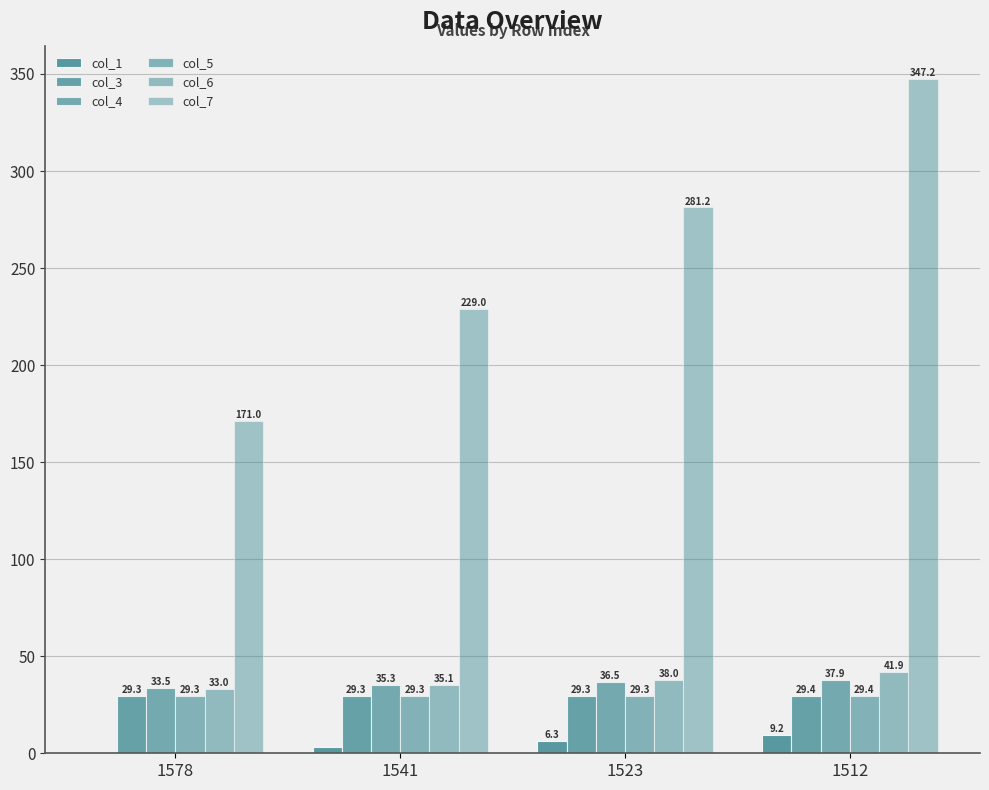

Are the bars horizontal?

No